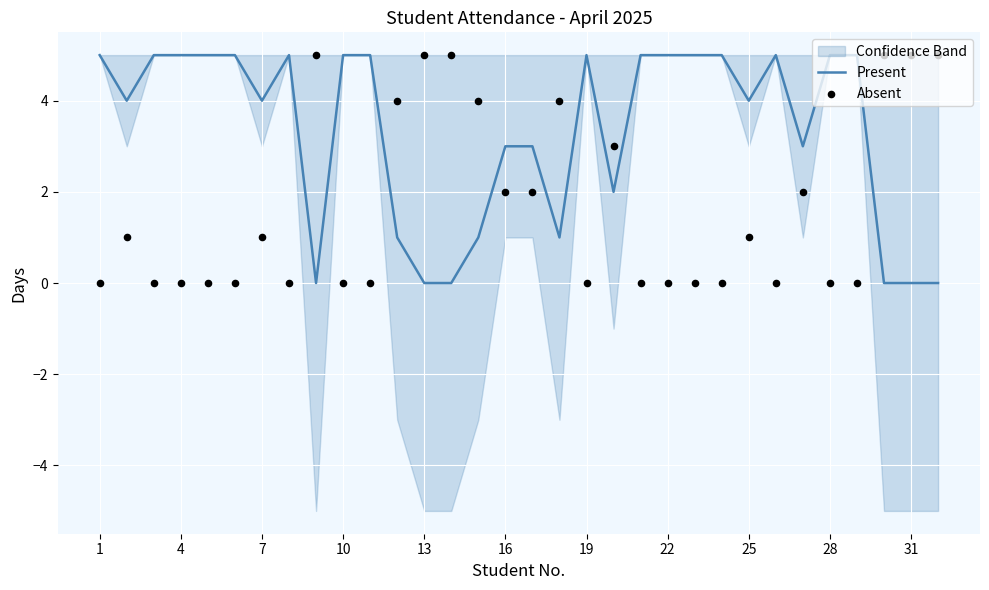

At how many categories does at least one series exceed 1?

32